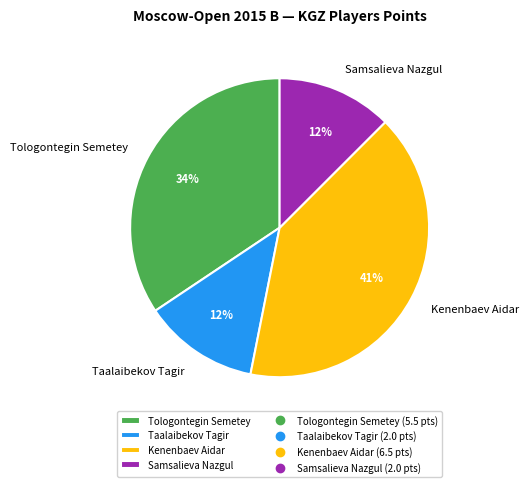

Is there a majority slice in this chart?

No